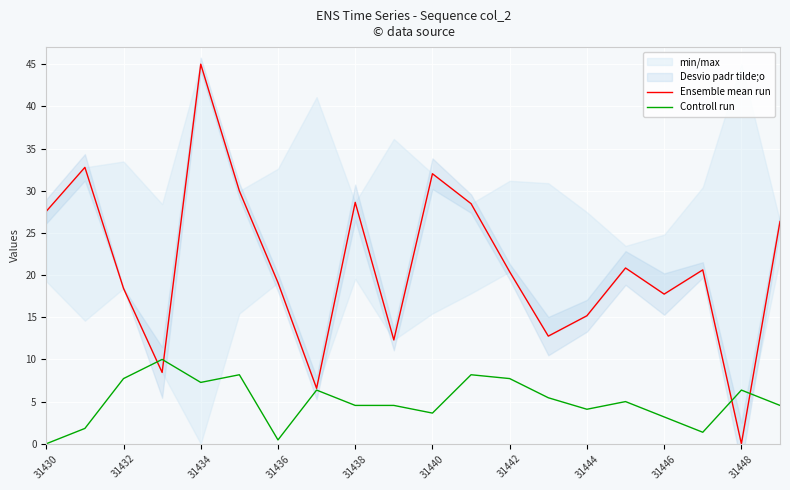

Is it true that Controll run equals 7.7 at 31432?

True